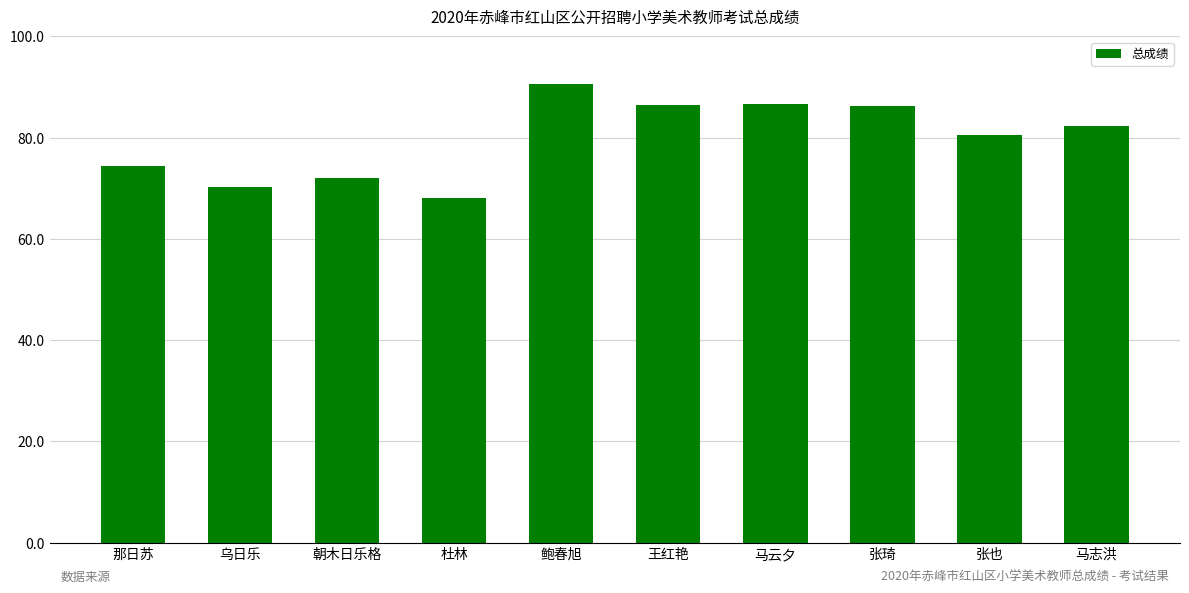

What is the smallest value displayed?

68.0